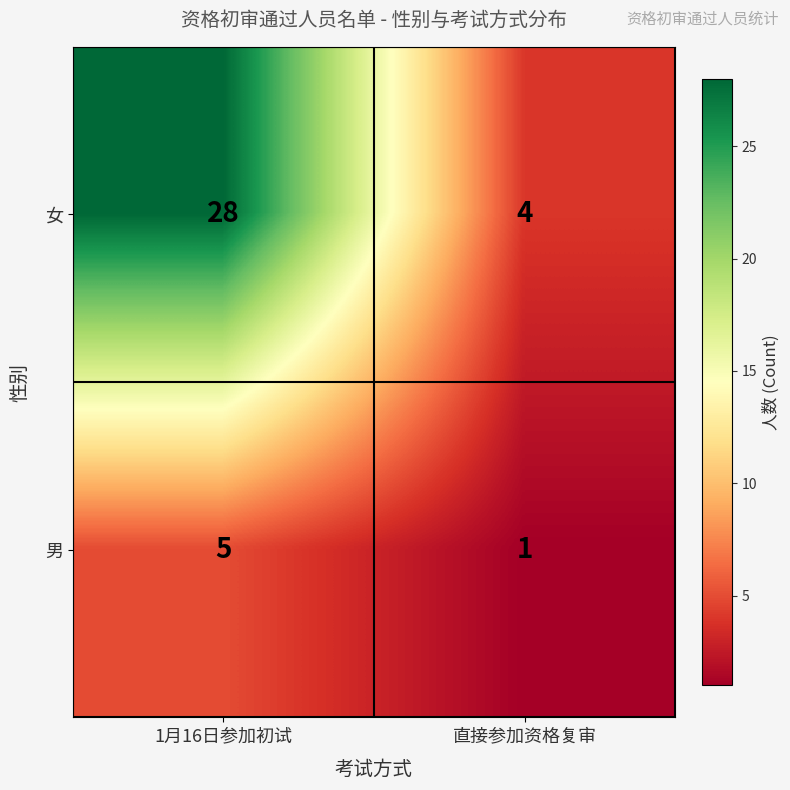

The value of 男 at 1月16日参加初试 is 5. True or false?

True